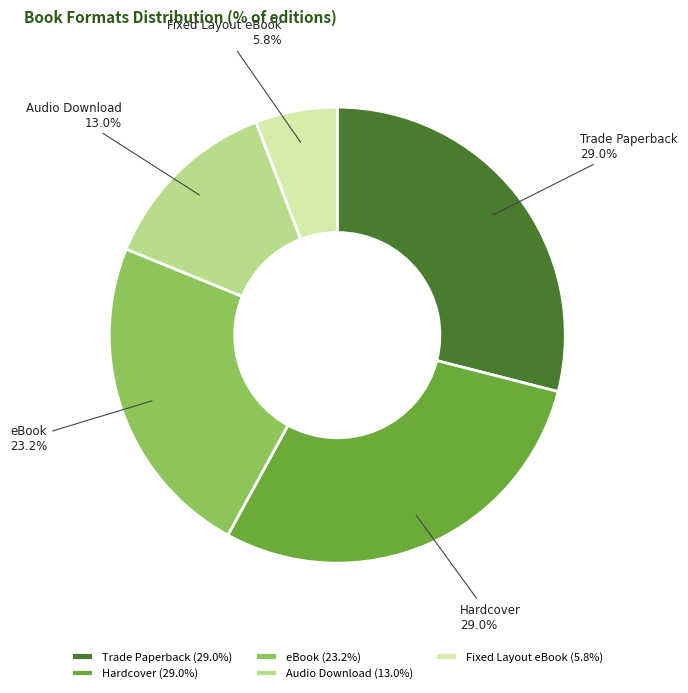

The Hardcover slice represents 15% of the pie. True or false?

False